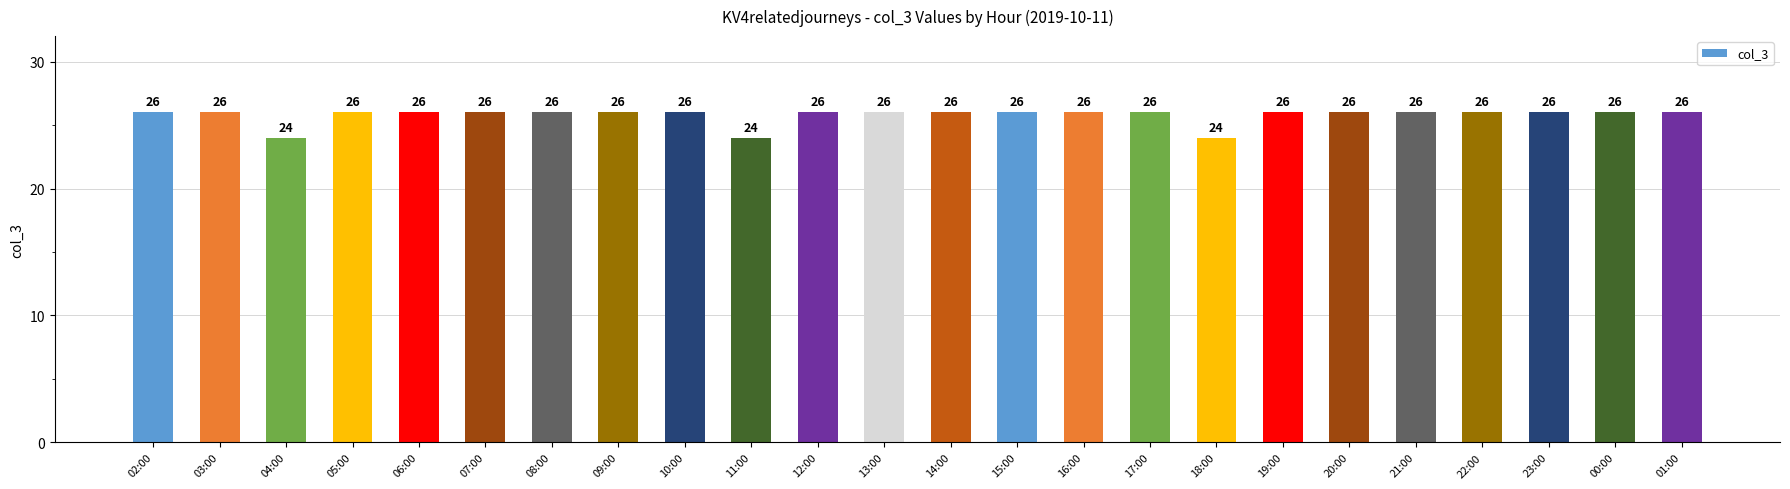

What is the maximum value shown in the chart?

26